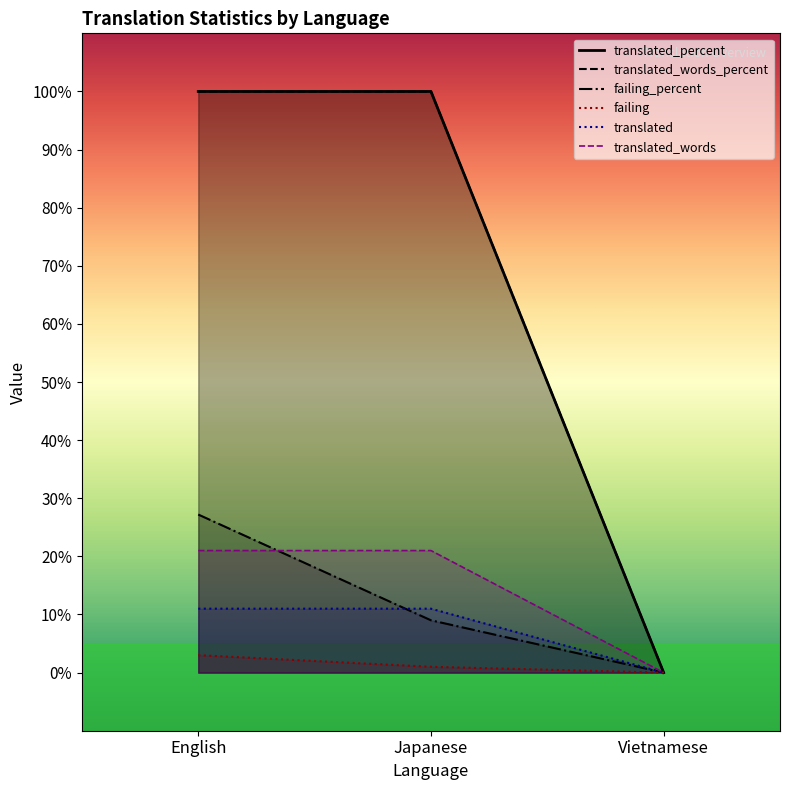

The translated series shows 100.0 at English. True or false?

True